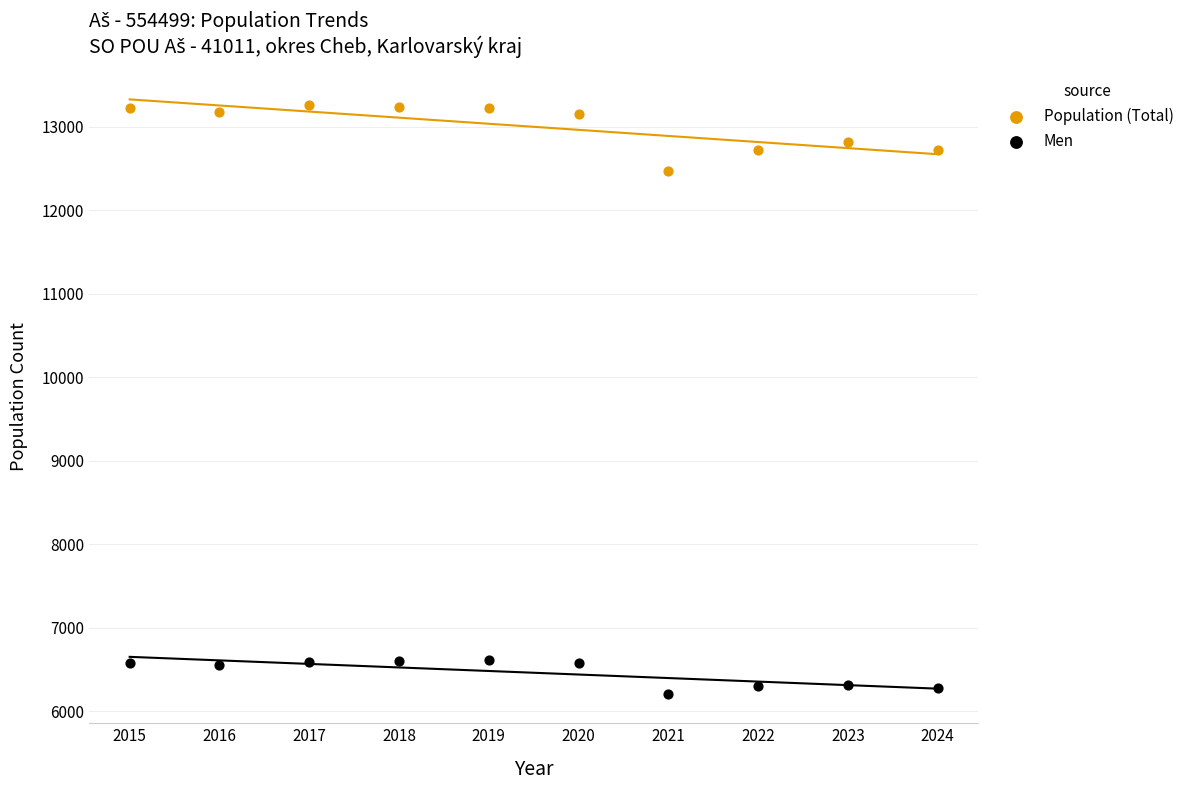

Which series reaches the maximum Y coordinate?

Population (Total)